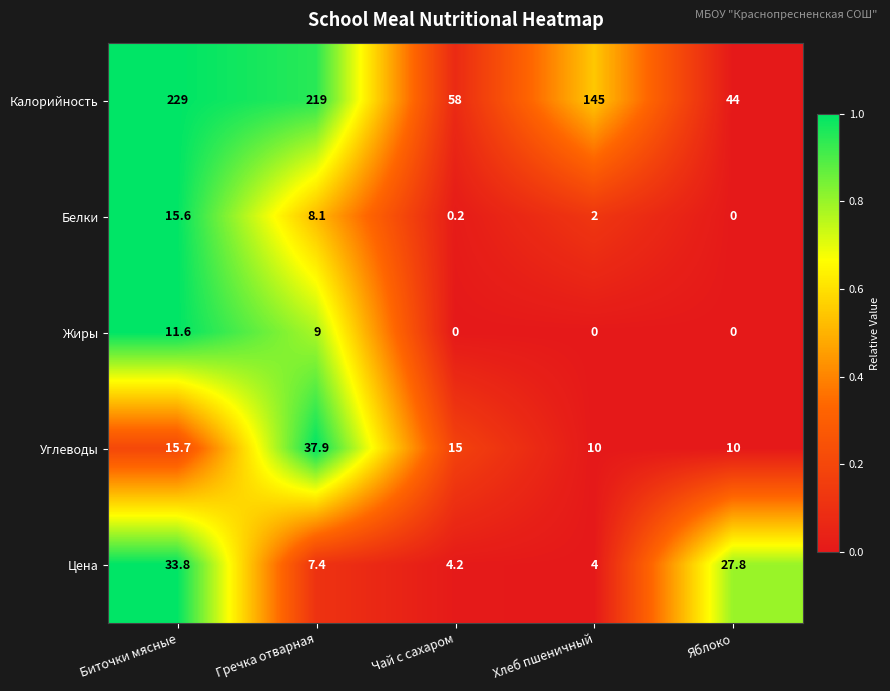

What is the total value across all series at Яблоко?

81.8